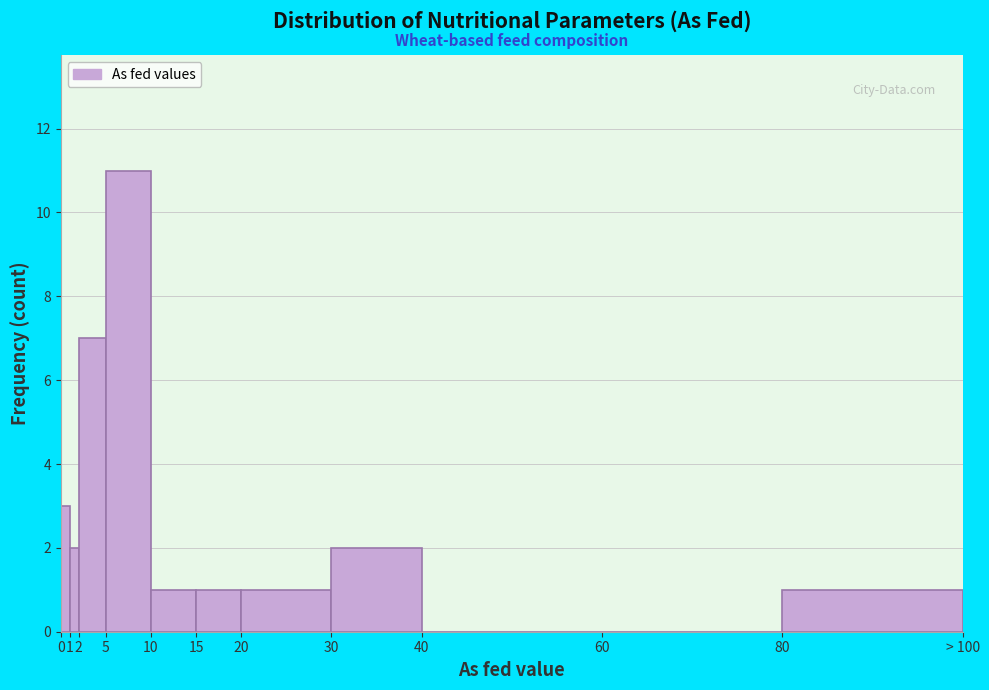

Reading right to left, list all the values displayed in this chart.

80=1	60=0	40=0	30=2	20=1	15=1	10=1	5=11	2=7	1=2	0=3